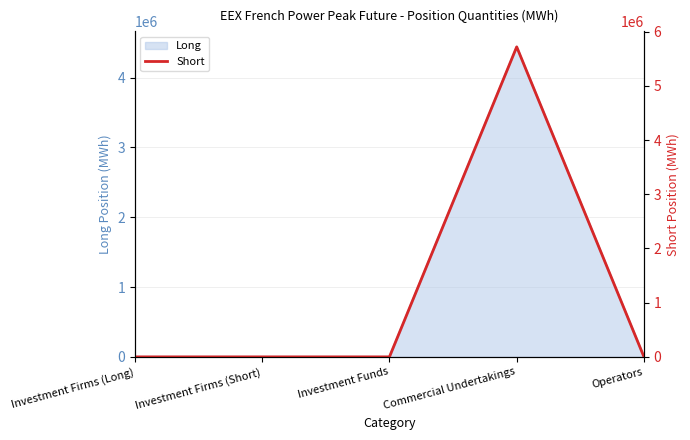

Rank the categories by value from lowest to highest.

Investment Firms (Long), Investment Firms (Short), Investment Funds, Operators, Commercial Undertakings